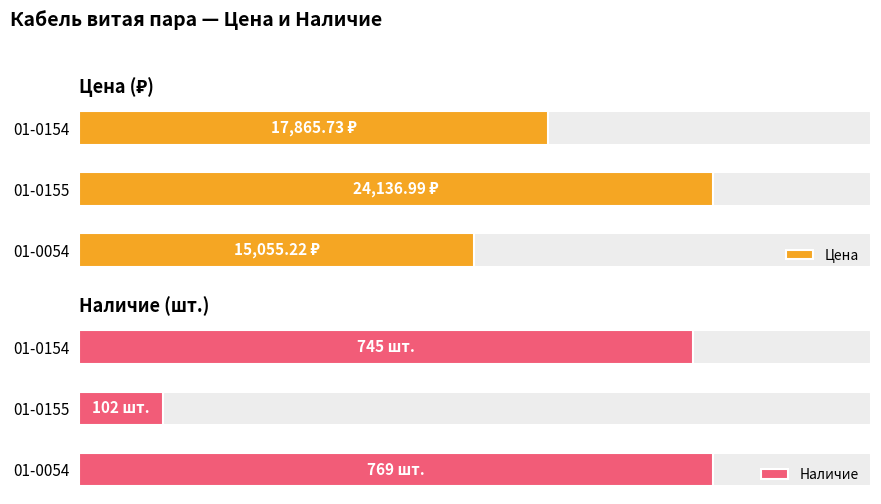

What is the difference between the maximum and second lowest values in the Наличие series?

24.0